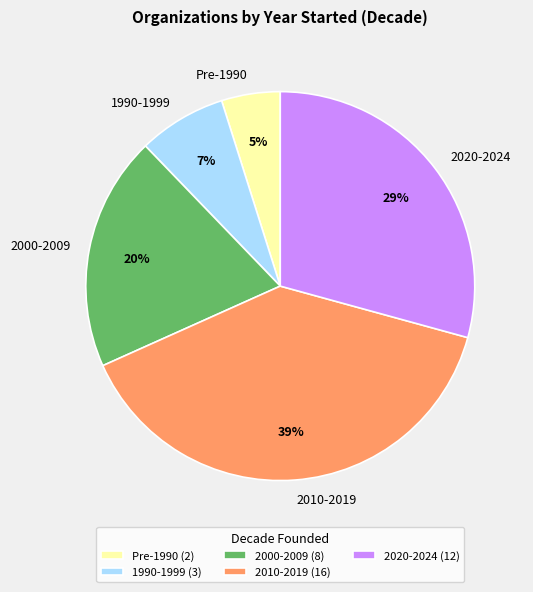

Is the sum of 2010-2019 and Pre-1990 greater than half?

No